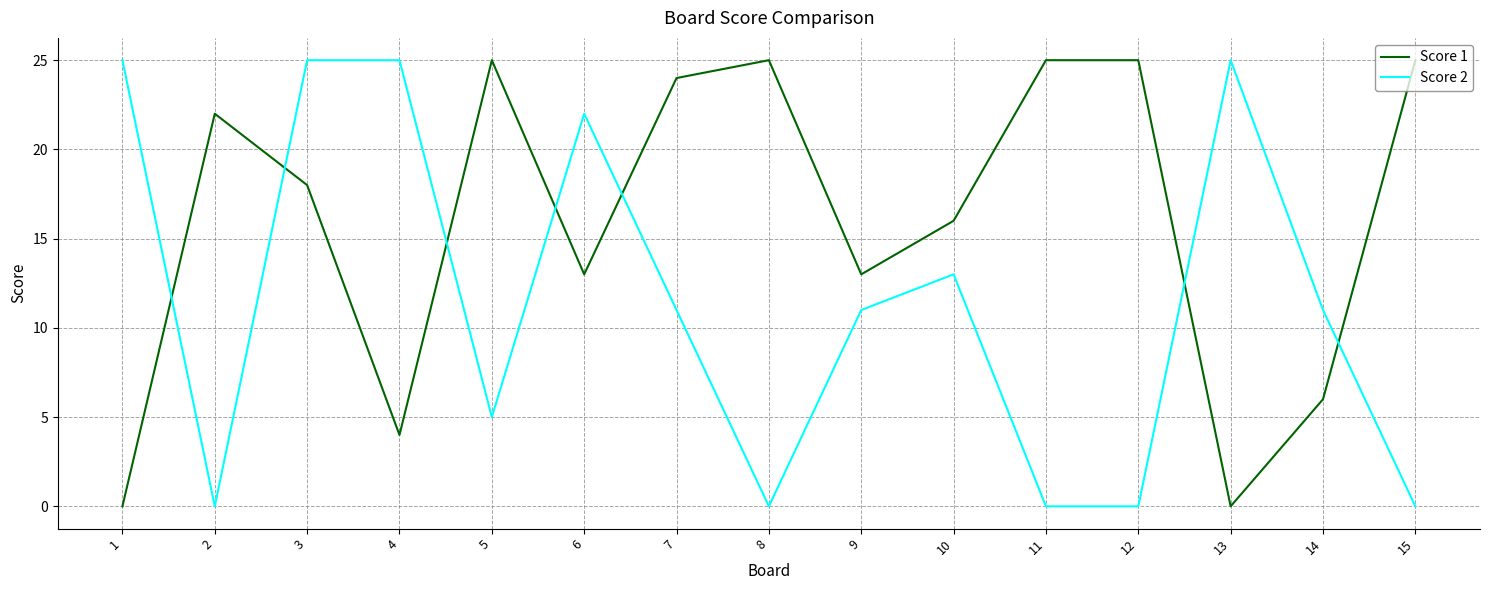

How many Score 2 values are between 0 and 25?

15